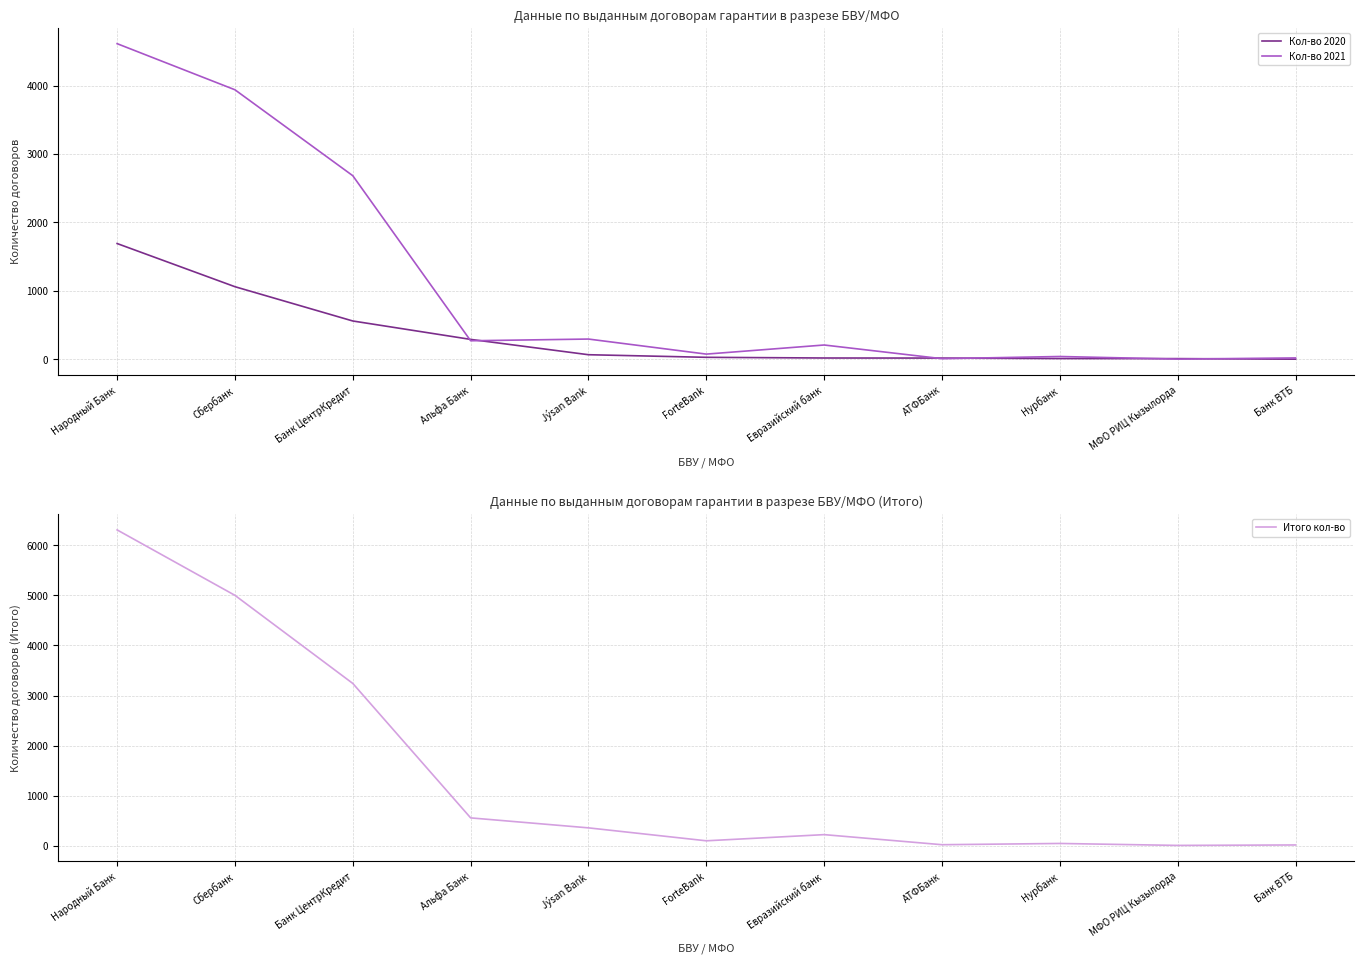

What is the difference between the maximum and second lowest values in the Итого кол-во series?

6283